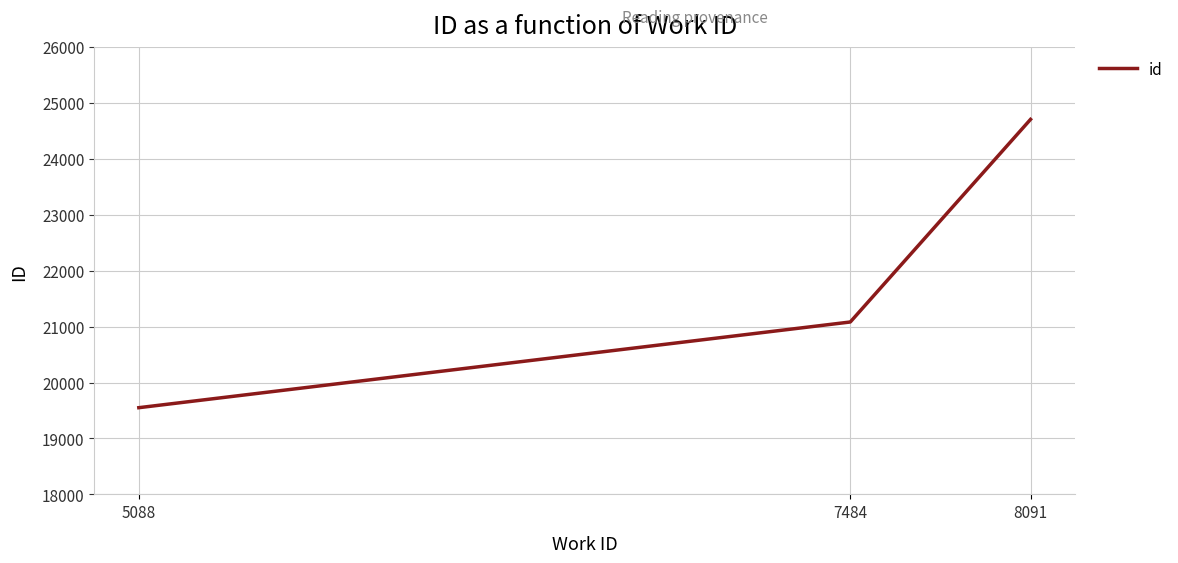

How many lines are shown in the chart?

1